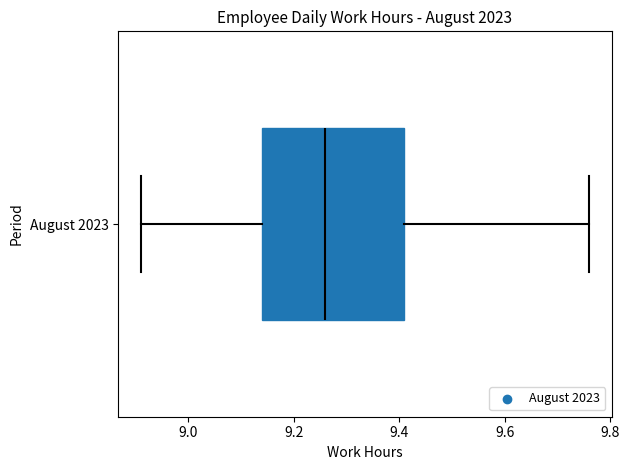

Read this box plot against the x-axis: the position of the median line, the range covered by the box, and the ends of both whiskers. The values are not printed on the chart, so give them approximately, as read against the axis.

median 9.26, box 9.14 to 9.42, whiskers 8.92 to 9.76